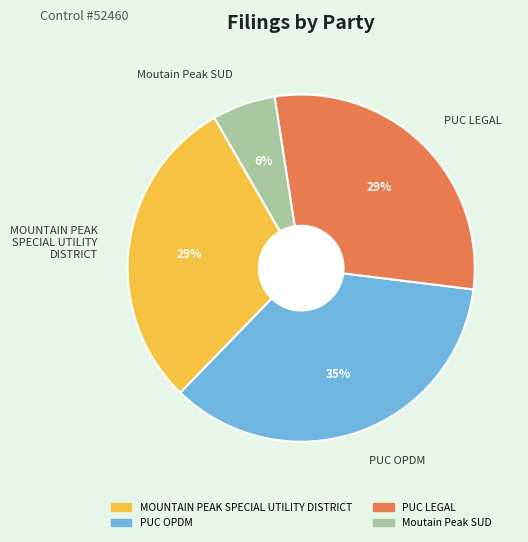

Do MOUNTAIN PEAK SPECIAL UTILITY DISTRICT and PUC OPDM together represent more than half of the pie?

Yes